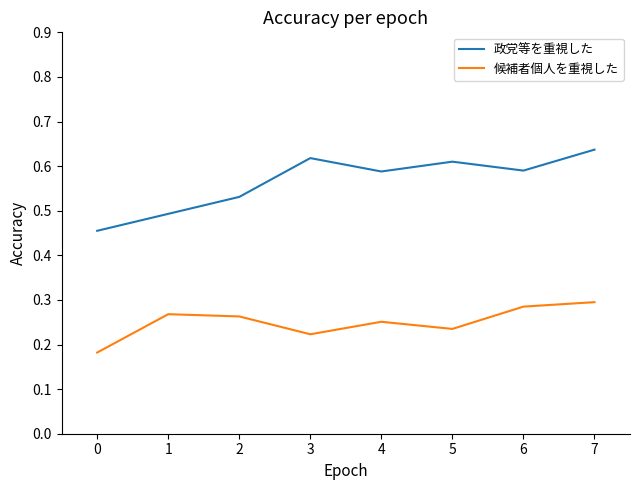

At how many categories does at least one series exceed 0?

8